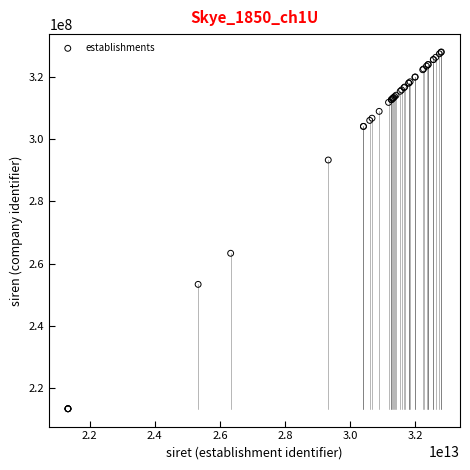

What Y value in the scatter plot is closest to 270678218?

263301624